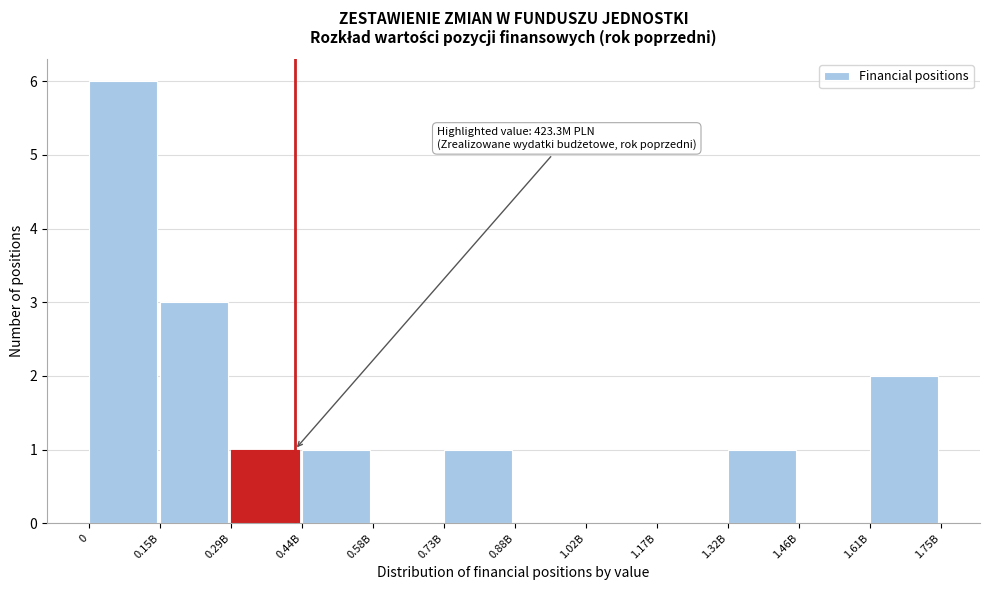

Reading left to right, what are all the values shown in this chart?

0=6	0.15B=3	0.29B=1	0.44B=1	0.58B=0	0.73B=1	0.88B=0	1.02B=0	1.17B=0	1.32B=1	1.46B=0	1.61B=2